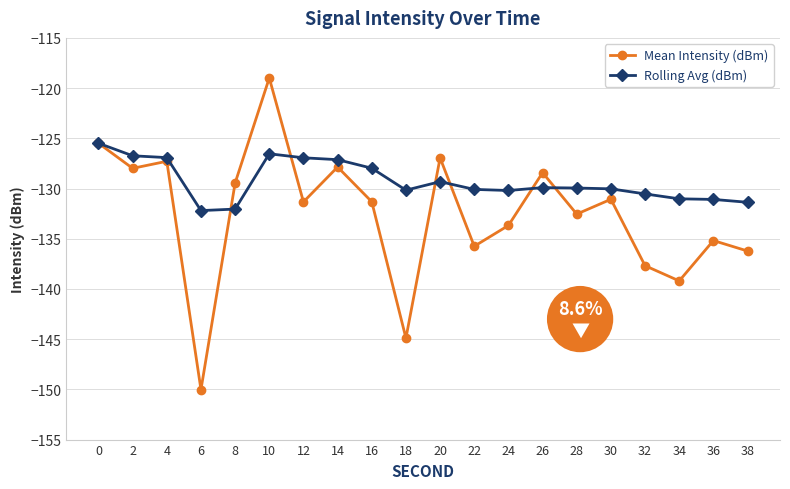

What is the approximate value of Rolling Avg (dBm) at 14?

-127.1